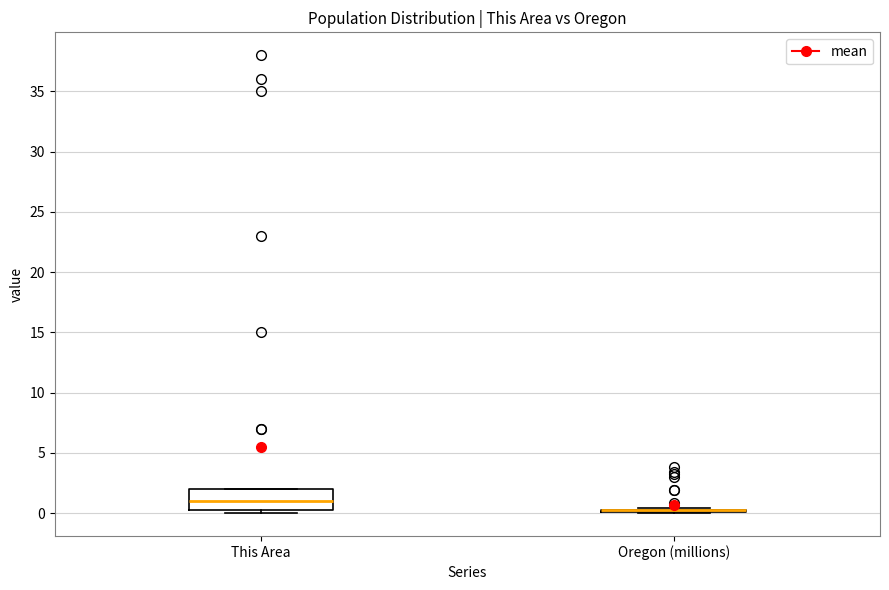

Reading left to right, transcribe this box plot: for each box, give where its median line is, the range the box spans, and where its two whiskers end, as read against the y-axis. The values are not printed on the chart, so give them approximately, as read against the axis.

This Area: median 1.0, box 0.5 to 2.0, whiskers 0.0 to 2.0
Oregon (millions): box collapsed to a line at 0.0, whiskers 0.0 to 0.5